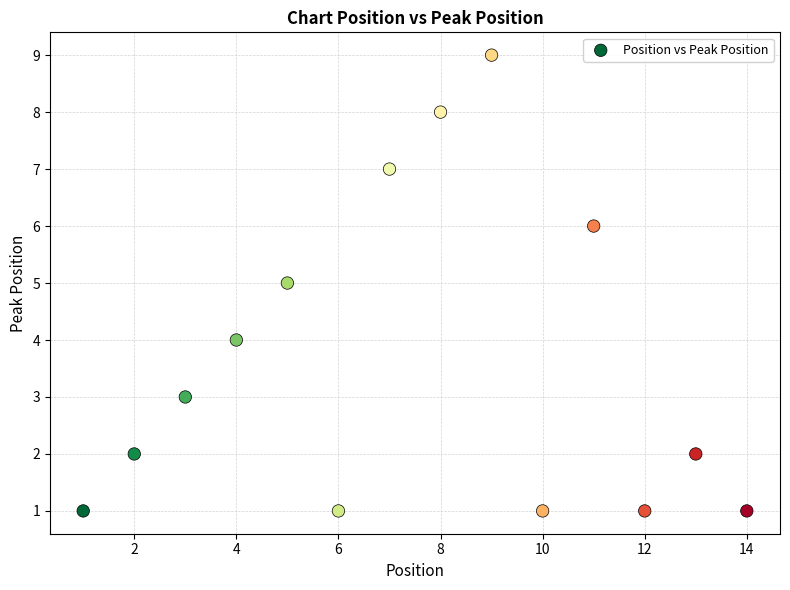

What is the range of Y values (max minus min)?

8